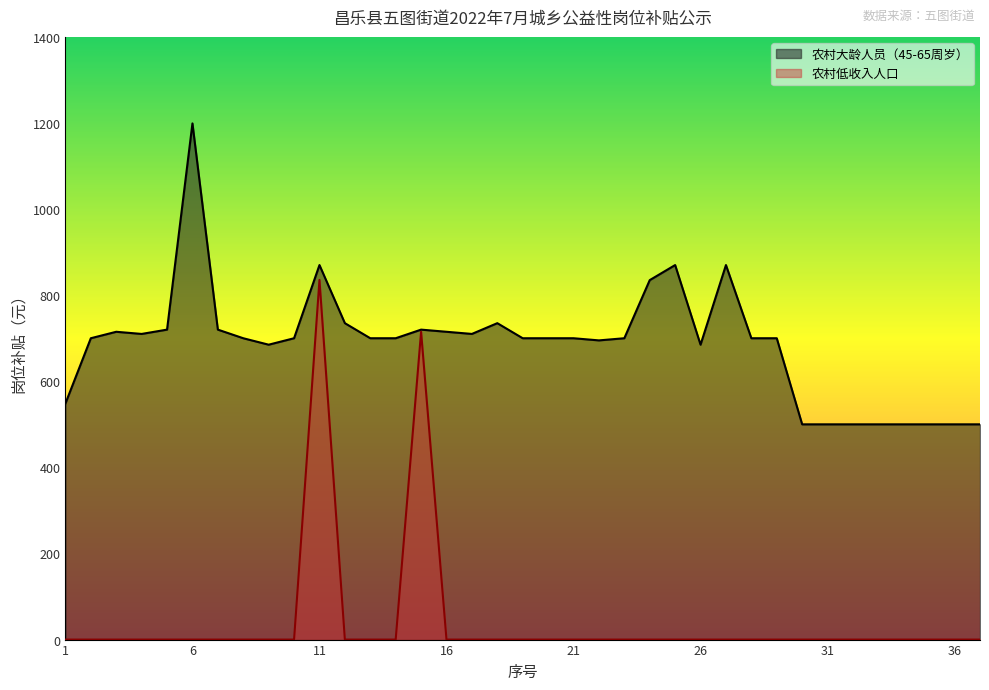

At which category does 农村低收入人口 reach its first local peak?

11